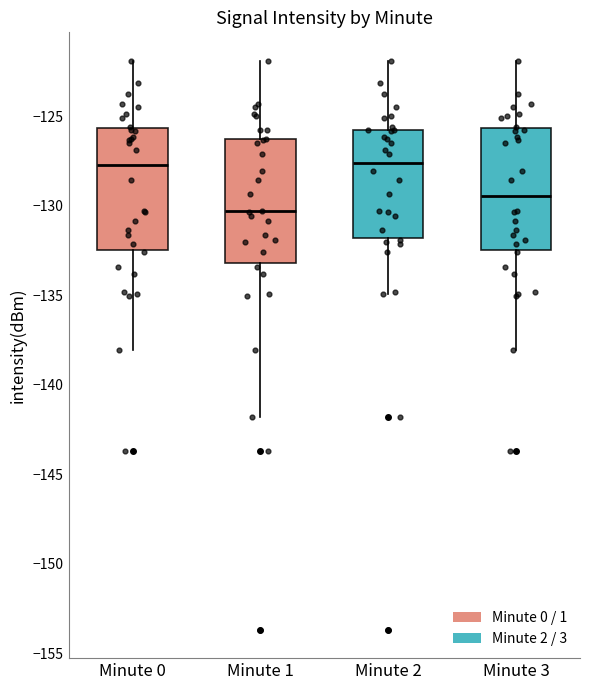

Where does the median line of the box for Minute 0 sit on the y-axis? The values are not printed on the chart, so give them approximately, as read against the axis.

-127.5